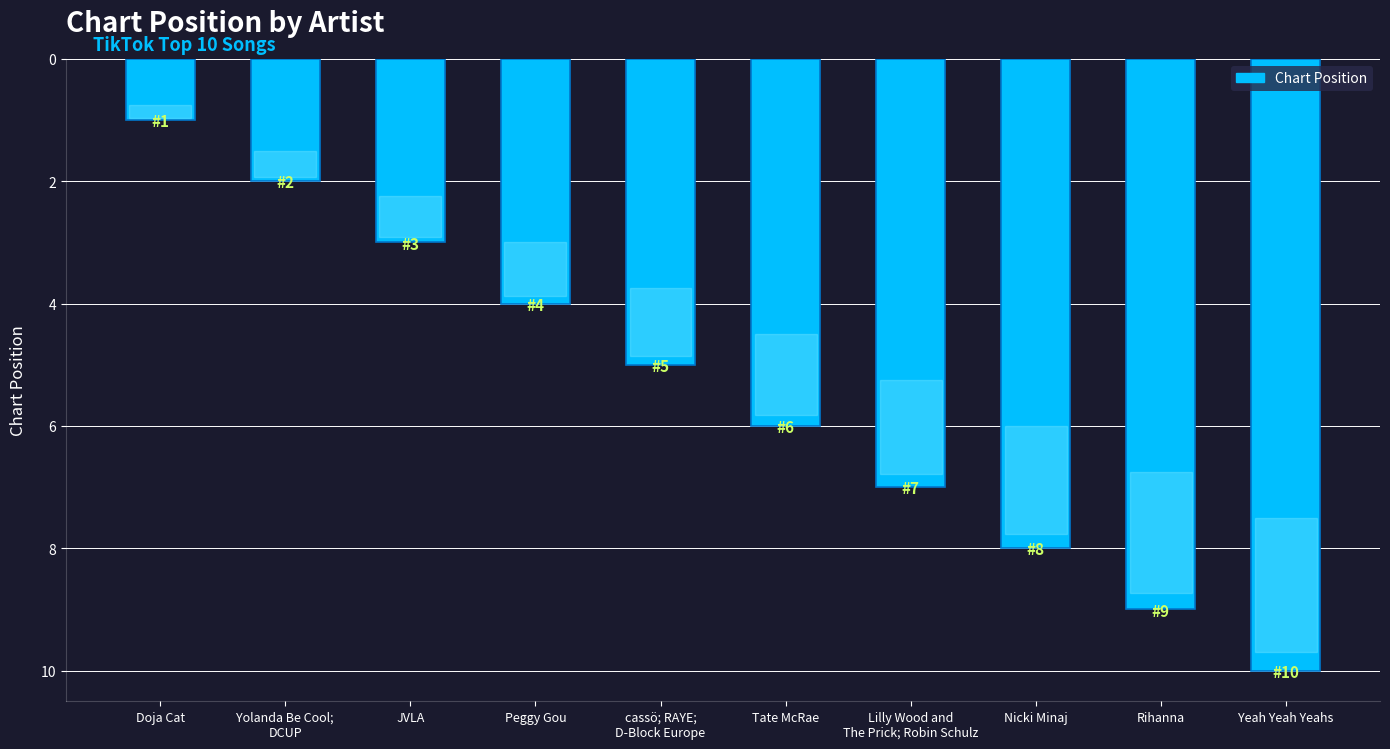

List the labels in order of value, smallest first.

Doja Cat, Yolanda Be Cool;
DCUP, JVLA, Peggy Gou, cassö; RAYE;
D-Block Europe, Tate McRae, Lilly Wood and
The Prick; Robin Schulz, Nicki Minaj, Rihanna, Yeah Yeah Yeahs